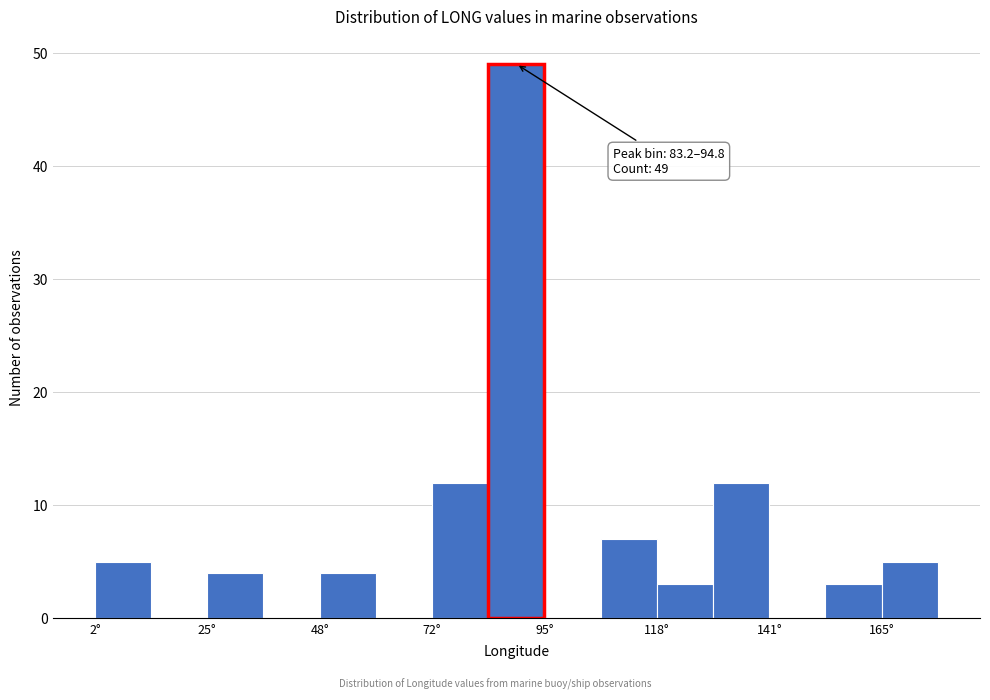

Read against the x-axis, roughly where is the centre of the tallest bar?

90